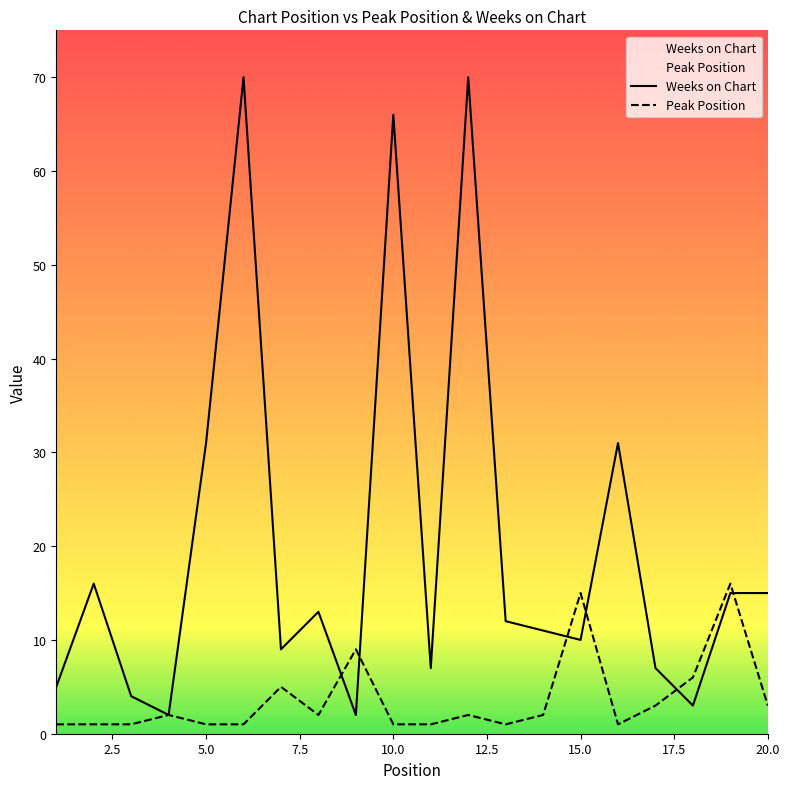

What is the sum of the Weeks on Chart values at 2 and 3?

20